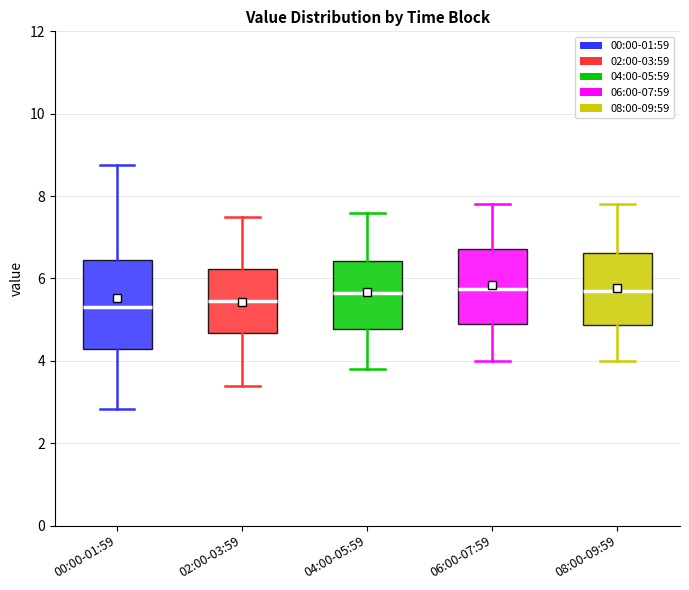

Reading left to right, transcribe this box plot: for each box, give where its median line is, the range the box spans, and where its two whiskers end, as read against the y-axis. The values are not printed on the chart, so give them approximately, as read against the axis.

00:00-01:59: median 5.4, box 4.2 to 6.4, whiskers 2.8 to 8.8
02:00-03:59: median 5.4, box 4.6 to 6.2, whiskers 3.4 to 7.6
04:00-05:59: median 5.6, box 4.8 to 6.4, whiskers 3.8 to 7.6
06:00-07:59: median 5.8, box 5.0 to 6.8, whiskers 4.0 to 7.8
08:00-09:59: median 5.8, box 4.8 to 6.6, whiskers 4.0 to 7.8